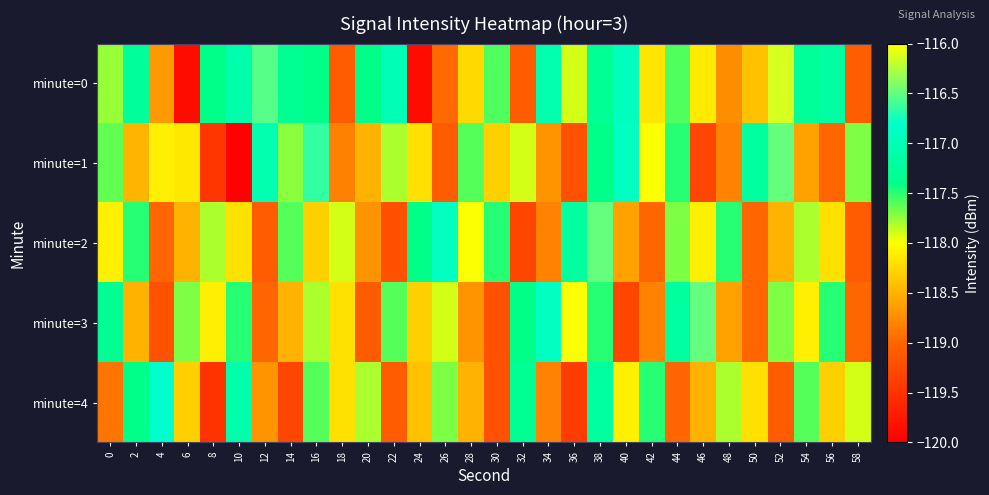

Reading right to left, transcribe all the data shown in this chart.

minute=0: 58=-119.1	56=-117.2	54=-117.3	52=-116.1	50=-118.4	48=-118.7	46=-118.1	44=-117.6	42=-118.2	40=-116.9	38=-117.3	36=-117.9	34=-117.0	32=-119.1	30=-117.6	28=-118.2	26=-119.0	24=-119.9	22=-117.0	20=-117.4	18=-119.1	16=-117.4	14=-117.3	12=-116.5	10=-117.1	8=-117.4	6=-119.9	4=-118.7	2=-117.2	0=-117.8
minute=1: 58=-117.7	56=-119.0	54=-118.6	52=-116.5	50=-117.2	48=-118.8	46=-119.3	44=-117.5	42=-118.0	40=-116.9	38=-117.4	36=-119.2	34=-118.7	32=-117.9	30=-118.3	28=-117.6	26=-119.1	24=-118.2	22=-117.8	20=-118.5	18=-118.8	16=-116.6	14=-117.7	12=-117.0	10=-120.0	8=-119.5	6=-118.1	4=-118.1	2=-118.5	0=-117.6
minute=2: 58=-119.1	56=-118.2	54=-117.8	52=-118.5	50=-119.0	48=-117.5	46=-118.1	44=-117.7	42=-119.0	40=-118.6	38=-116.5	36=-117.2	34=-118.8	32=-119.3	30=-117.5	28=-118.0	26=-116.9	24=-117.4	22=-119.2	20=-118.7	18=-117.9	16=-118.3	14=-117.6	12=-119.1	10=-118.2	8=-117.8	6=-118.5	4=-119.0	2=-117.5	0=-118.1
minute=3: 58=-119.0	56=-117.5	54=-118.1	52=-117.7	50=-119.0	48=-118.6	46=-116.5	44=-117.2	42=-118.8	40=-119.3	38=-117.5	36=-118.0	34=-116.9	32=-117.4	30=-119.2	28=-118.7	26=-117.9	24=-118.3	22=-117.6	20=-119.1	18=-118.2	16=-117.8	14=-118.5	12=-119.0	10=-117.5	8=-118.1	6=-117.7	4=-119.2	2=-118.5	0=-117.3
minute=4: 58=-117.9	56=-118.3	54=-117.6	52=-119.1	50=-118.2	48=-117.8	46=-118.5	44=-119.0	42=-117.5	40=-118.1	38=-117.2	36=-119.4	34=-118.8	32=-117.3	30=-119.2	28=-118.5	26=-117.7	24=-118.4	22=-119.1	20=-117.8	18=-118.2	16=-117.6	14=-119.3	12=-118.7	10=-117.1	8=-119.5	6=-118.3	4=-116.8	2=-117.4	0=-118.9